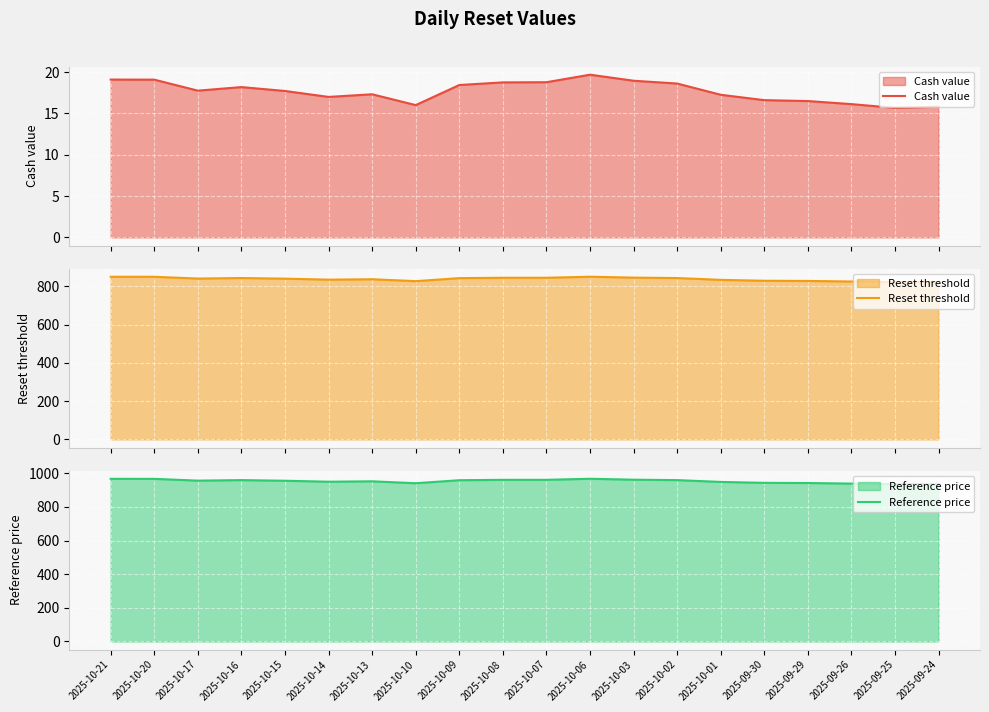

Reading left to right, what are all the values shown in this chart?

Cash value: 2025-10-21=19.1	2025-10-20=19.1	2025-10-17=17.8	2025-10-16=18.2	2025-10-15=17.7	2025-10-14=17.0	2025-10-13=17.3	2025-10-10=16.0	2025-10-09=18.4	2025-10-08=18.8	2025-10-07=18.8	2025-10-06=19.7	2025-10-03=19.0	2025-10-02=18.6	2025-10-01=17.3	2025-09-30=16.6	2025-09-29=16.5	2025-09-26=16.1	2025-09-25=15.7	2025-09-24=15.8
Reset threshold: 2025-10-21=850.6	2025-10-20=850.5	2025-10-17=841.2	2025-10-16=843.9	2025-10-15=840.6	2025-10-14=835.5	2025-10-13=837.6	2025-10-10=827.6	2025-10-09=843.4	2025-10-08=845.3	2025-10-07=845.4	2025-10-06=850.7	2025-10-03=846.1	2025-10-02=843.9	2025-10-01=834.4	2025-09-30=829.6	2025-09-29=828.7	2025-09-26=825.7	2025-09-25=822.2	2025-09-24=823.2
Reference price: 2025-10-21=966.6	2025-10-20=966.4	2025-10-17=955.9	2025-10-16=959.0	2025-10-15=955.2	2025-10-14=949.4	2025-10-13=951.8	2025-10-10=940.5	2025-10-09=958.4	2025-10-08=960.6	2025-10-07=960.7	2025-10-06=966.9	2025-10-03=961.5	2025-10-02=958.9	2025-10-01=948.2	2025-09-30=942.8	2025-09-29=941.7	2025-09-26=938.4	2025-09-25=934.4	2025-09-24=935.4